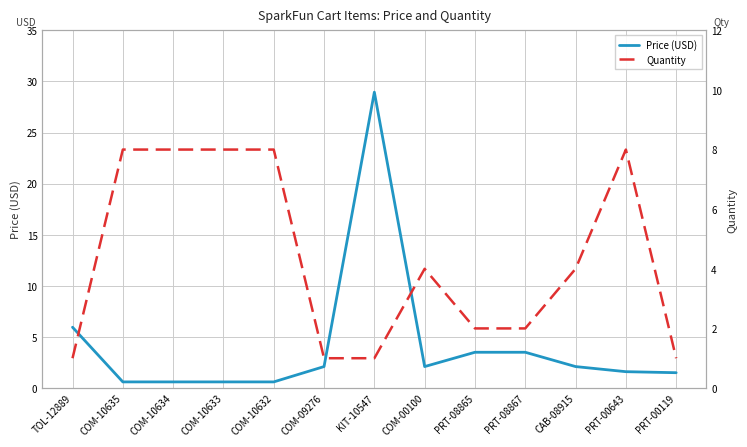

At which category is the sum across all series the highest?

KIT-10547